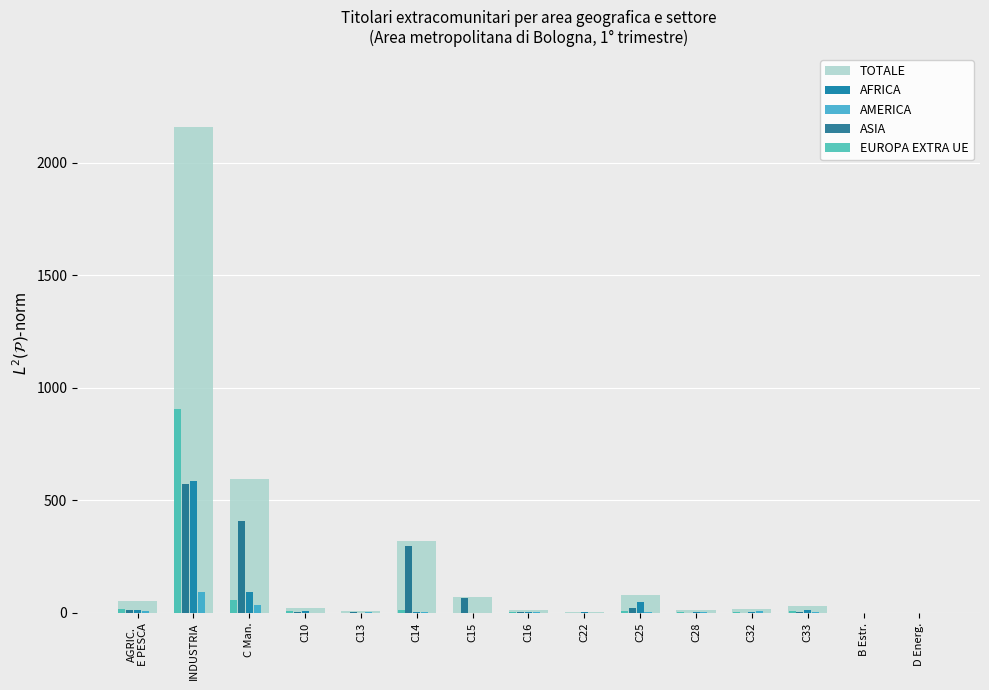

How many categories are shown in the chart?

15